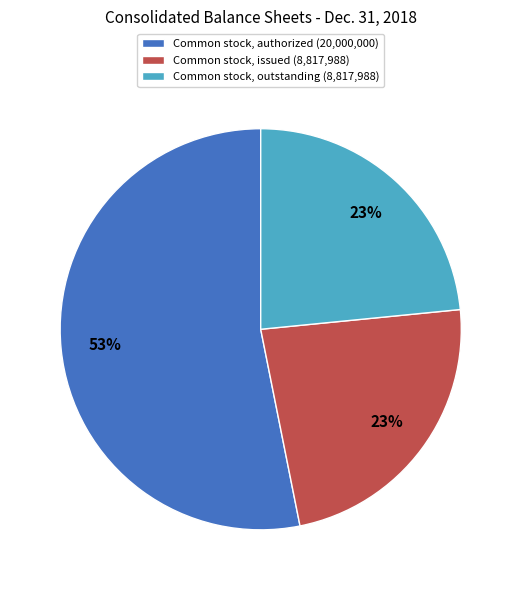

To the nearest percent, what is the difference between the largest and smallest slice percentages?

30%